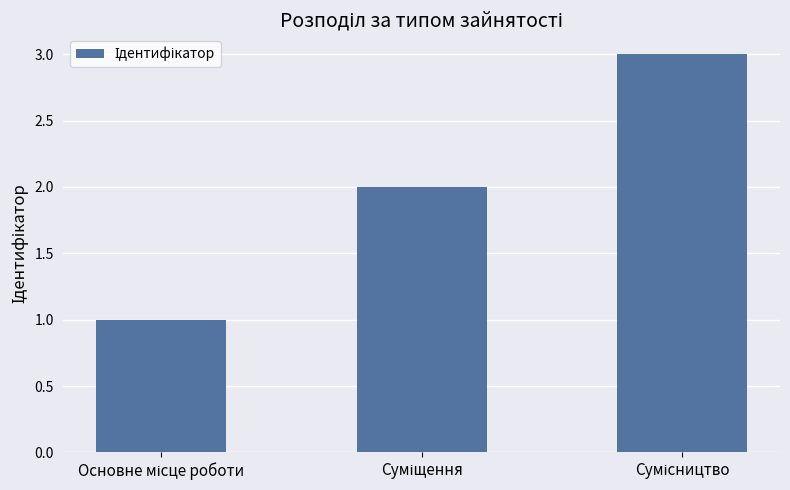

What is the maximum value shown in the chart?

3